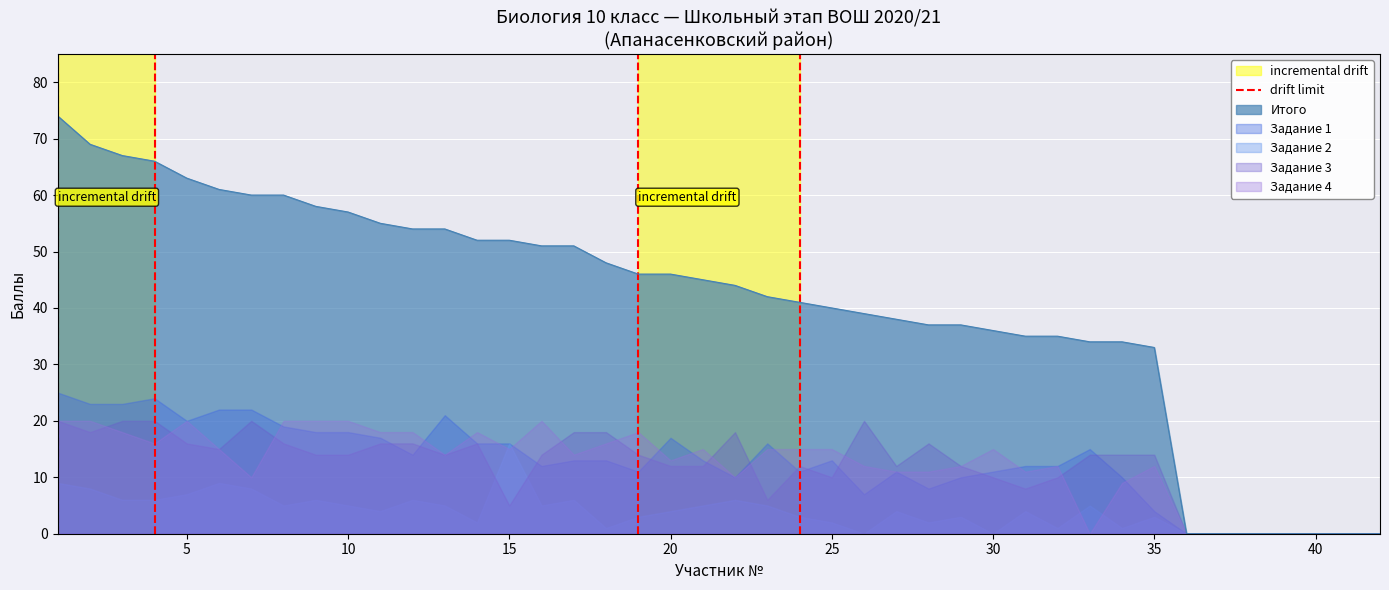

The Итого series shows 46 at 20. True or false?

True